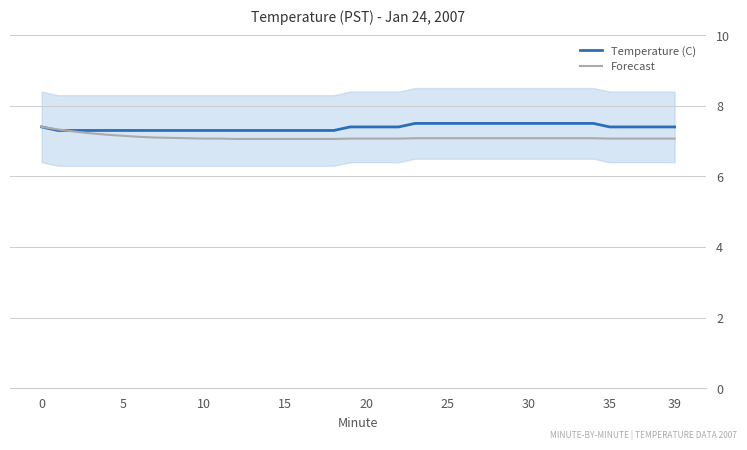

What is the difference between the highest and lowest values at 12?

0.2